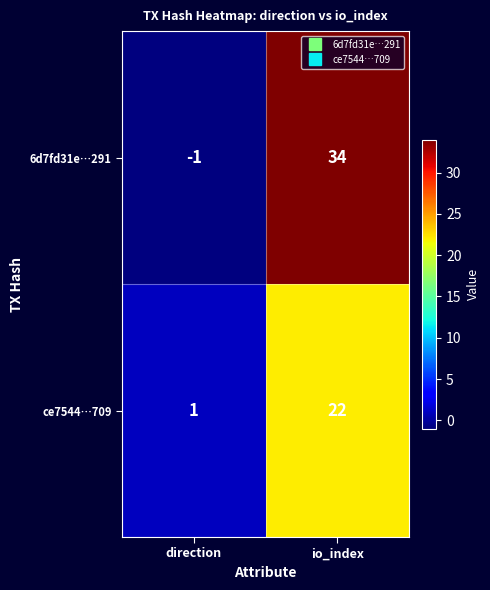

Is the value of ce7544…709 at direction greater than the value of 6d7fd31e…291 at direction?

Yes